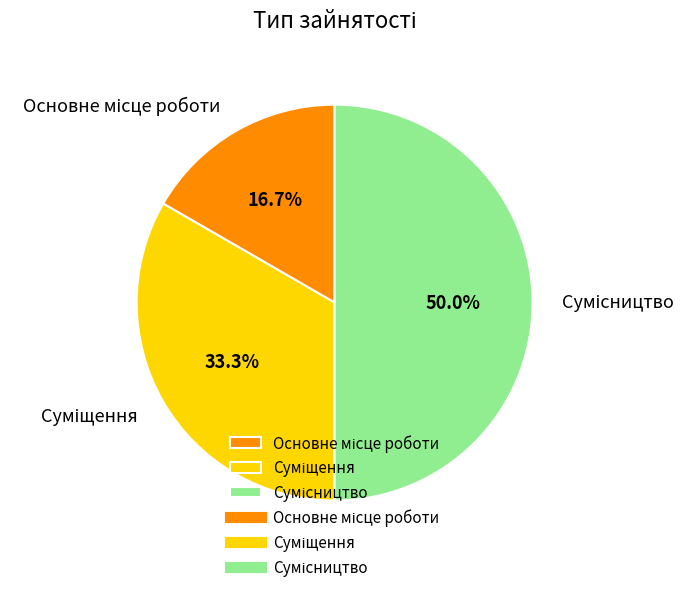

The Сумісництво slice represents 50% of the pie. True or false?

True